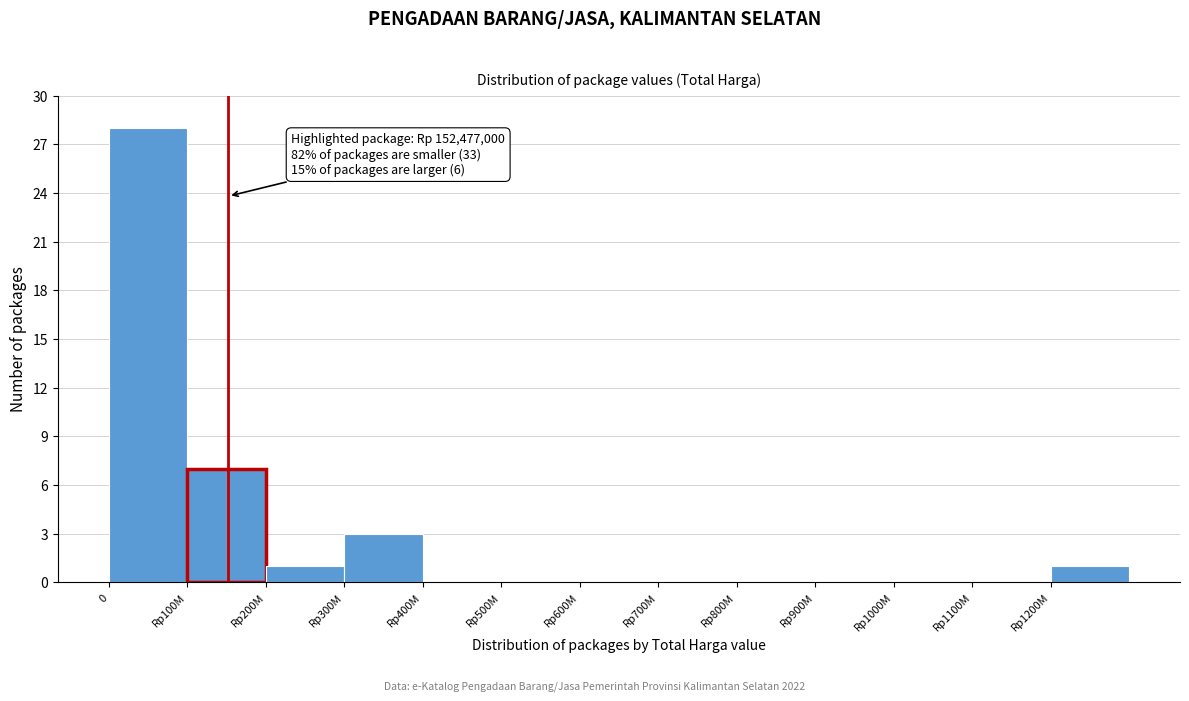

Reading left to right, list all the values displayed in this chart.

0=28	Rp100M=7	Rp200M=1	Rp300M=3	Rp400M=0	Rp500M=0	Rp600M=0	Rp700M=0	Rp800M=0	Rp900M=0	Rp1000M=0	Rp1100M=0	Rp1200M=1